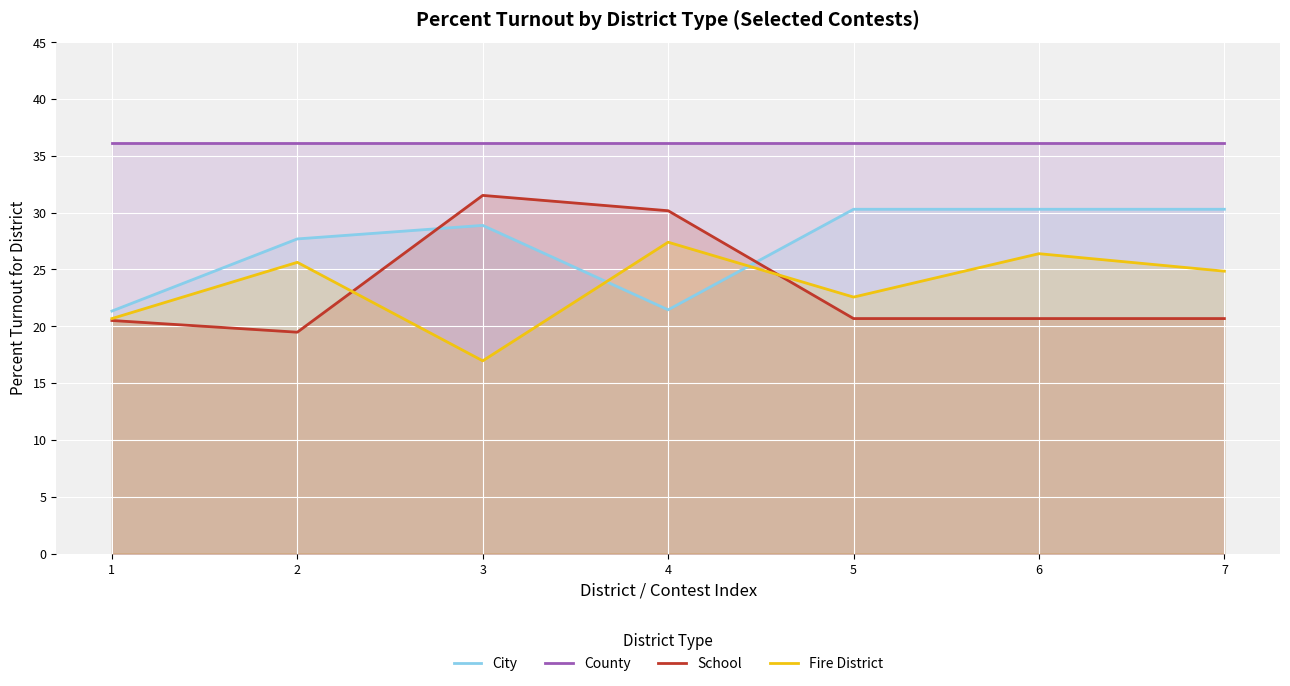

At which label does City first exceed 28?

3